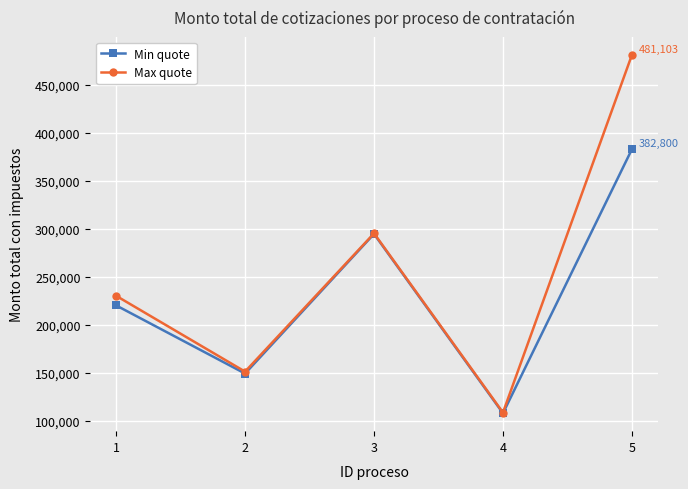

List the series in order of their peak value, lowest first.

Min quote, Max quote